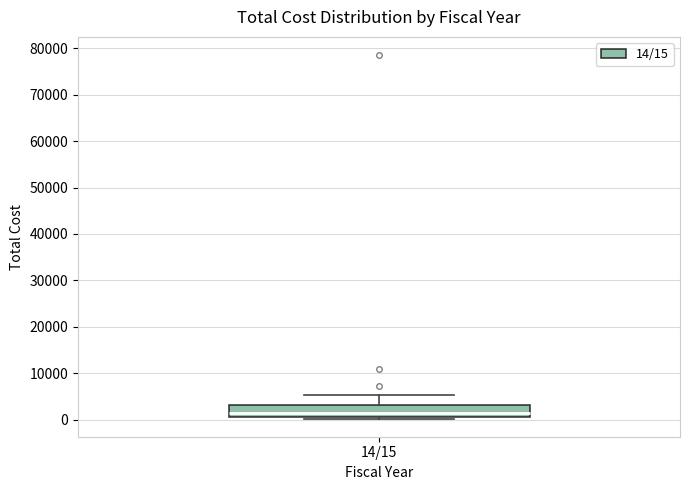

Where is the lower edge of the box for 14/15 on the y-axis? The values are not printed on the chart, so give them approximately, as read against the axis.

1000